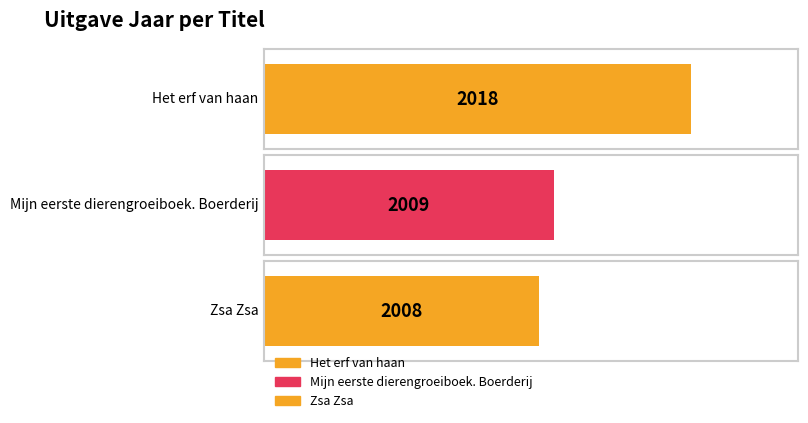

Which has a higher value, Het erf van haan or Mijn eerste dierengroeiboek. Boerderij?

Het erf van haan